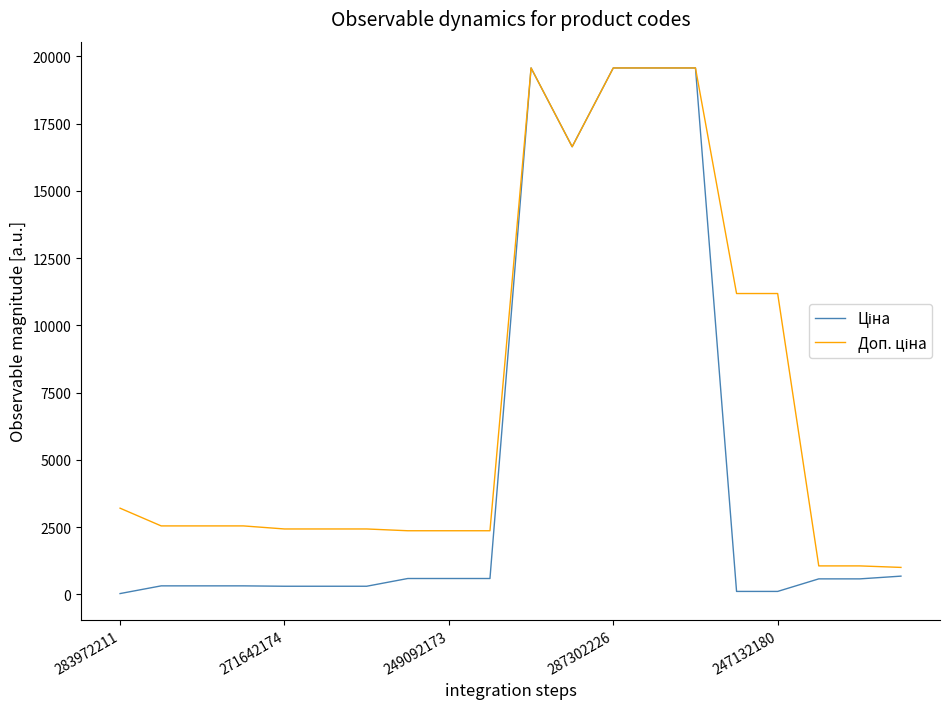

Is this an area chart (filled region under the line)?

No